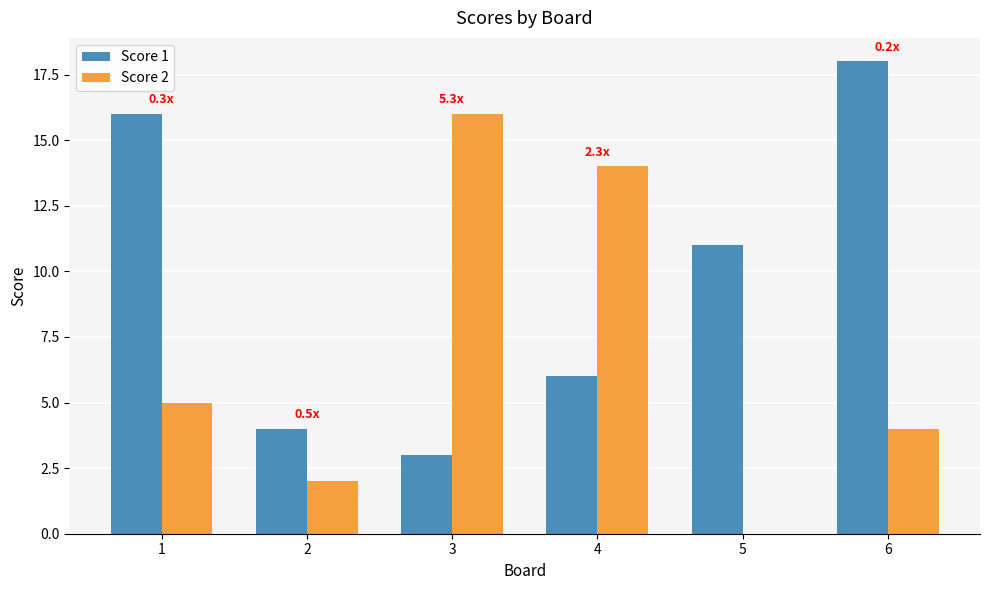

What is the spread (max minus min) of values at 5?

11